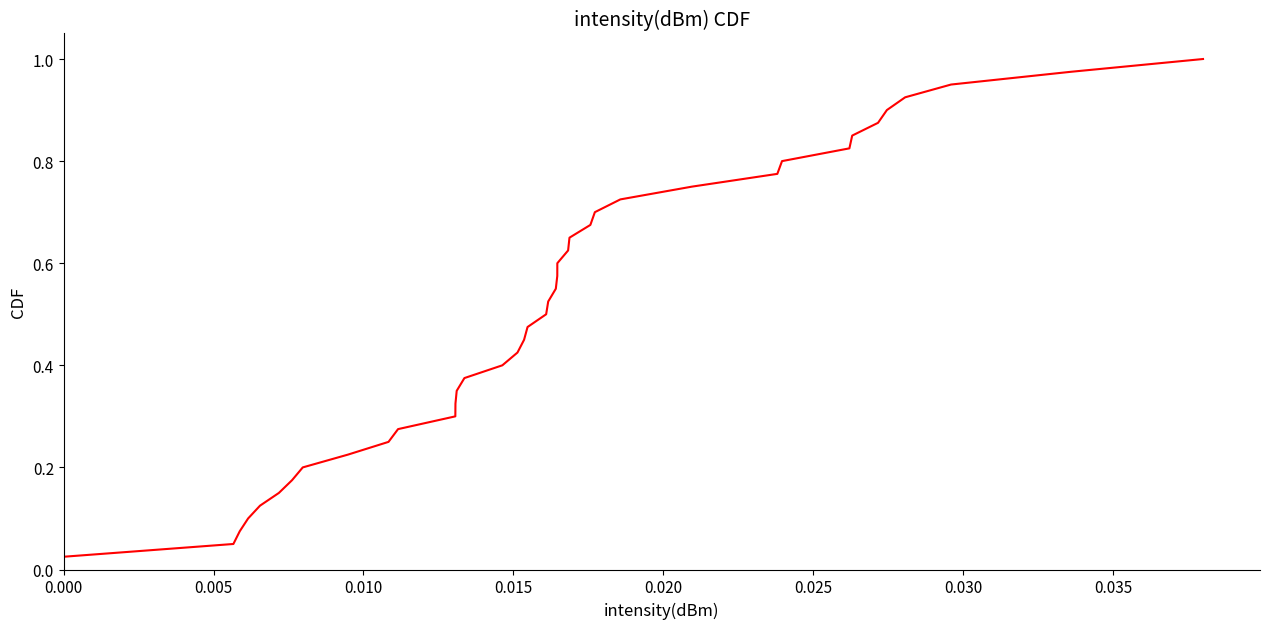

Is this an area chart (filled region under the line)?

No